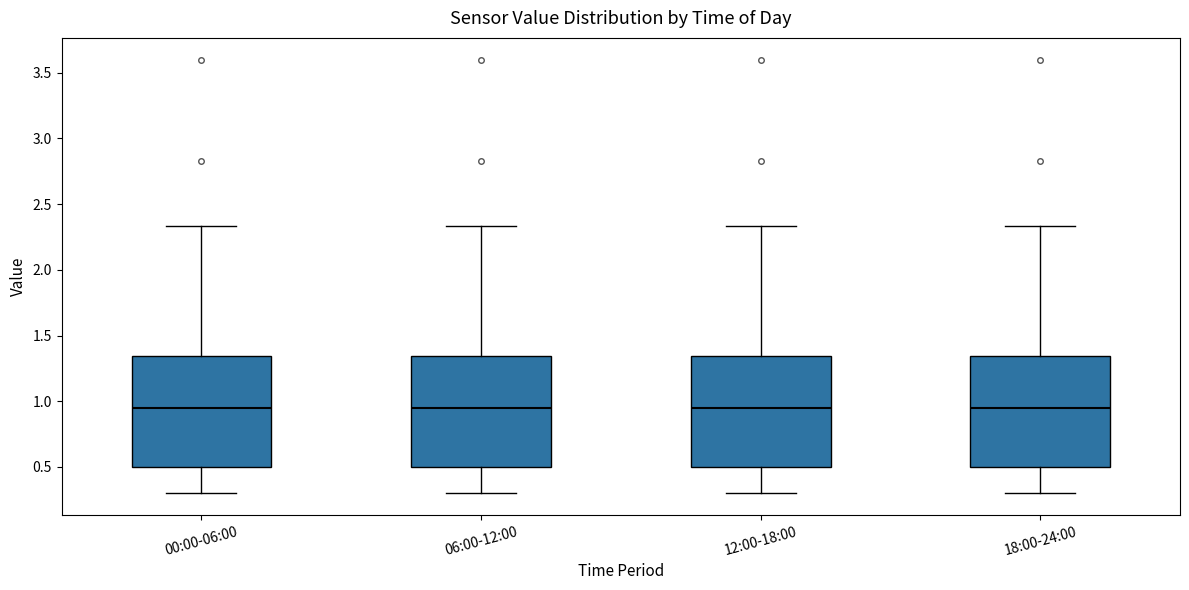

Reading left to right, read every box against the y-axis: the position of its median line, the range the box covers, and the ends of its whiskers. The values are not printed on the chart, so give them approximately, as read against the axis.

00:00-06:00: median 0.95, box 0.50 to 1.35, whiskers 0.30 to 2.35
06:00-12:00: median 0.95, box 0.50 to 1.35, whiskers 0.30 to 2.35
12:00-18:00: median 0.95, box 0.50 to 1.35, whiskers 0.30 to 2.35
18:00-24:00: median 0.95, box 0.50 to 1.35, whiskers 0.30 to 2.35